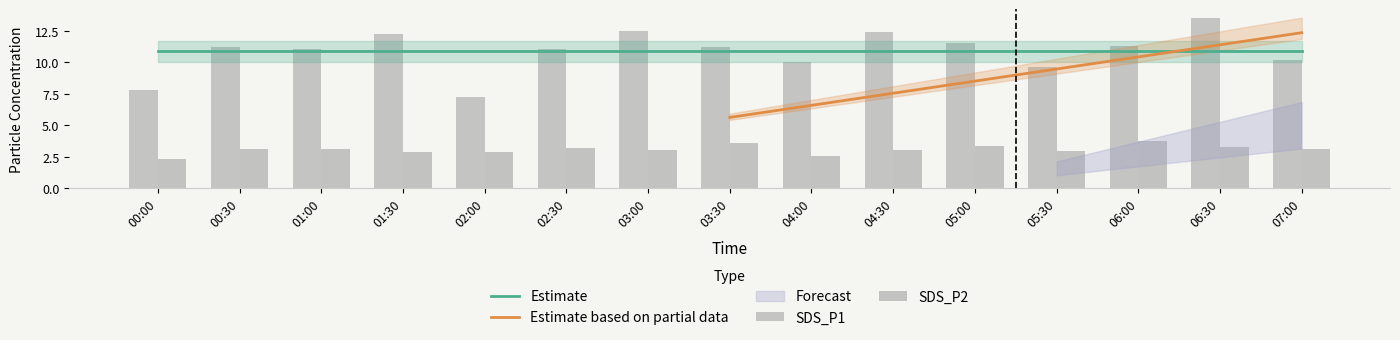

How many data points in SDS_P1 are less than 11?

5